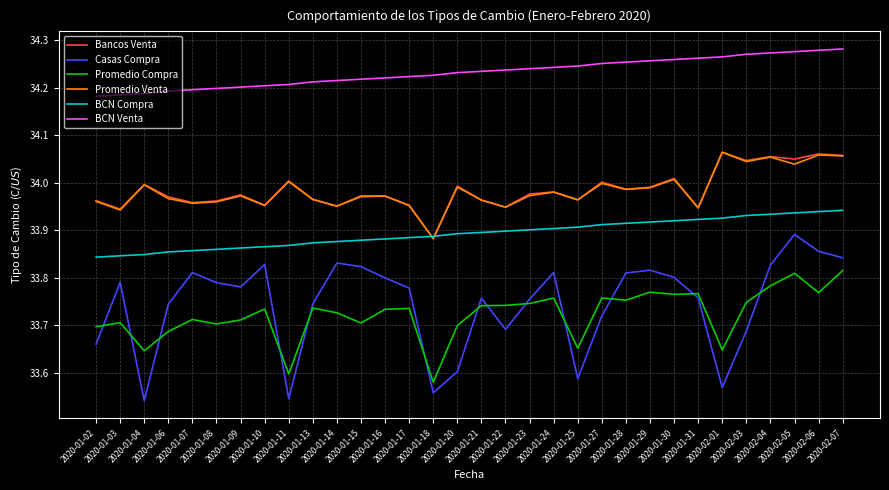

Which series ends up on top after the final intersection of Promedio Compra and Casas Compra?

Casas Compra